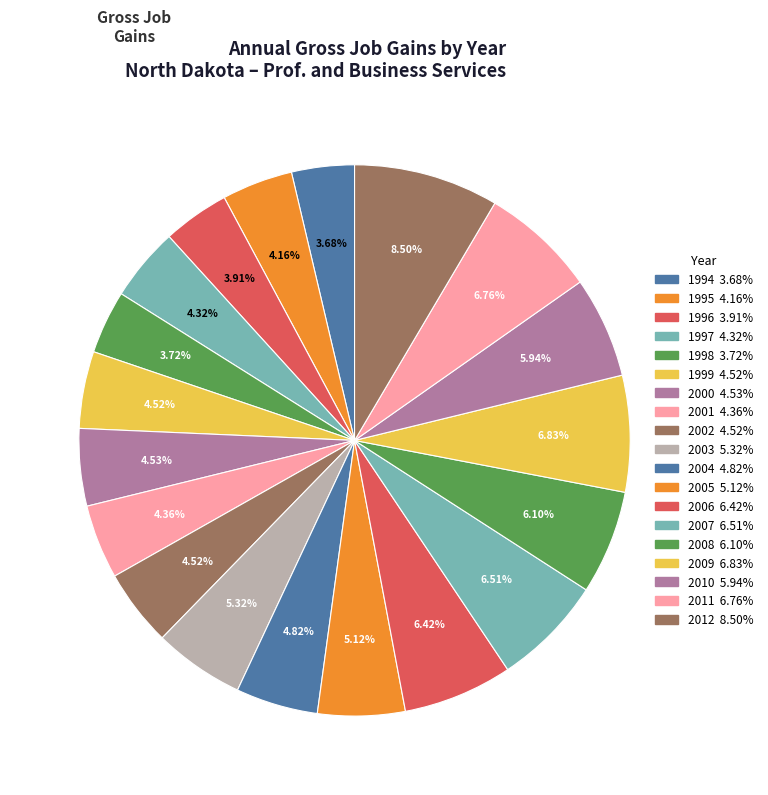

Count the number of slices in the pie.

19